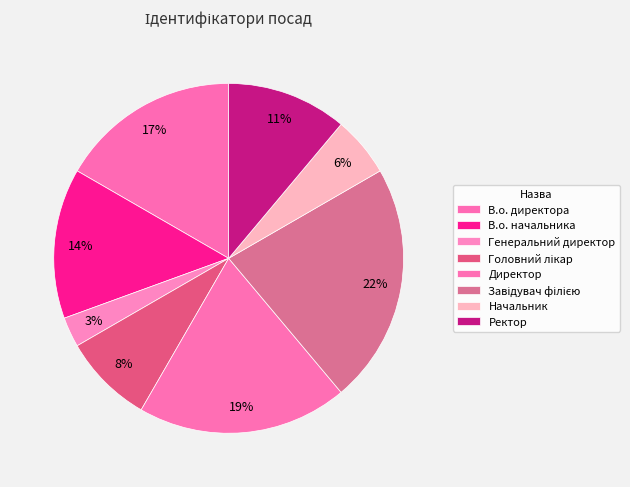

What is the ratio of the value at Начальник to the value at Головний лікар?

0.7